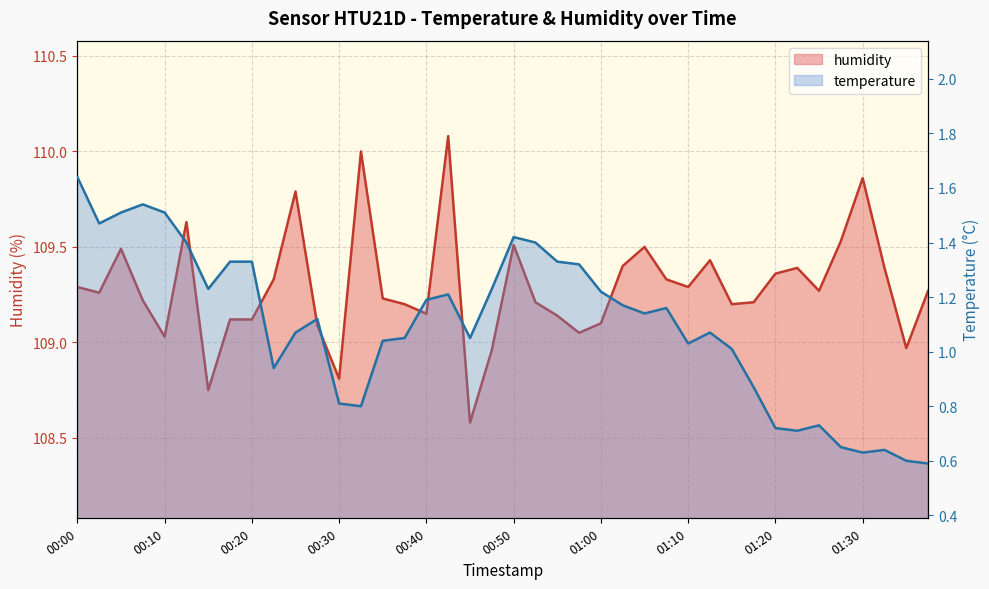

What is the maximum value for humidity?

110.1